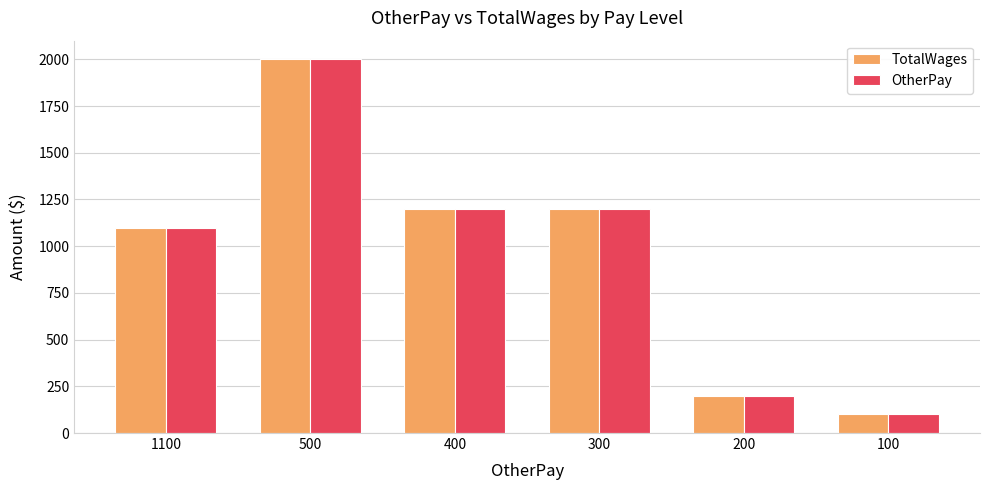

Does the chart contain stacked bars?

No